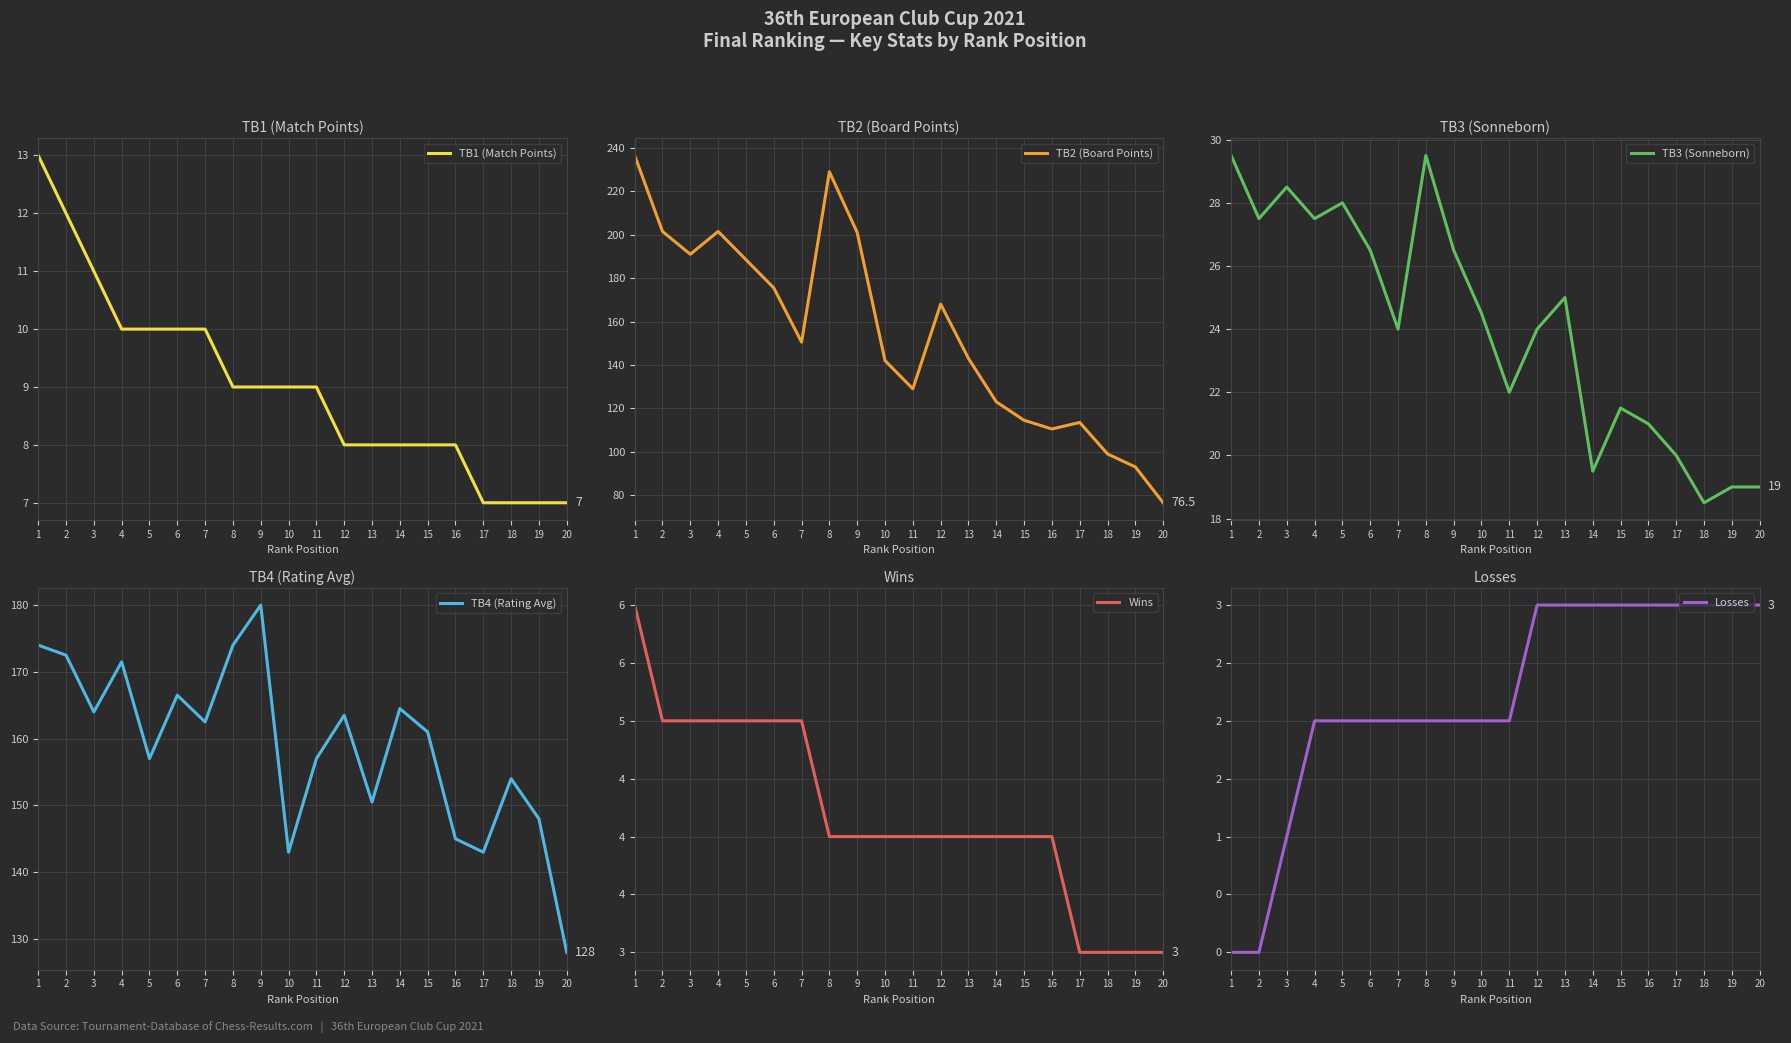

How many data points in TB1 (Match Points) are above 9?

7